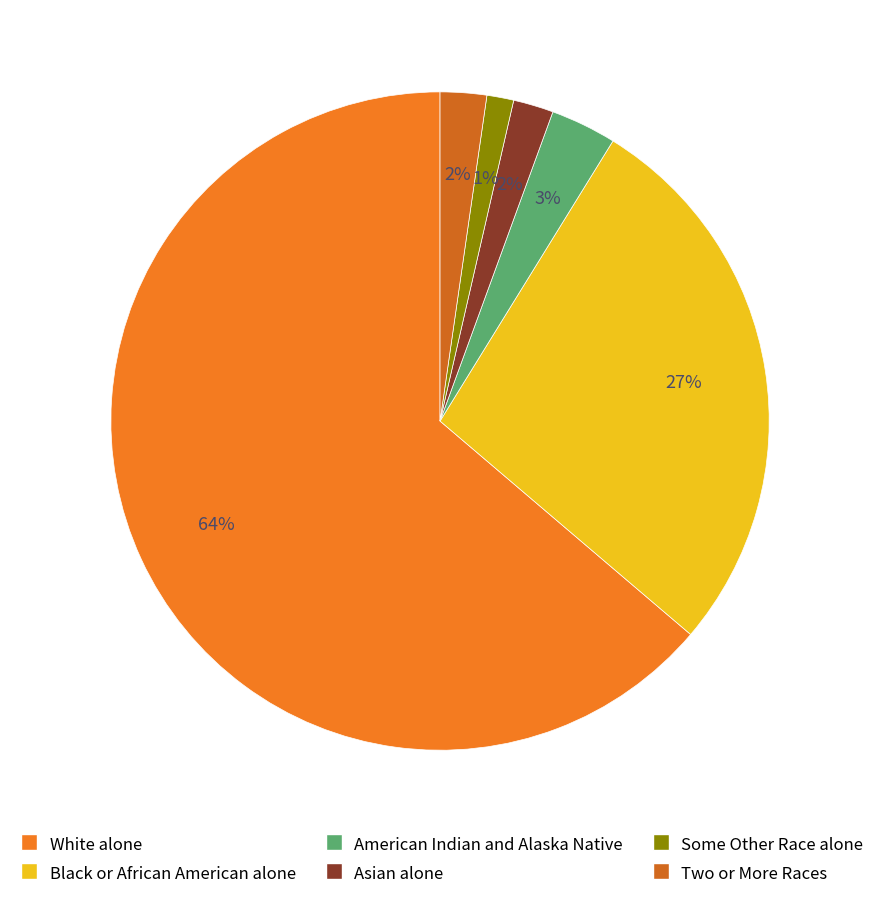

Is there any slice that represents more than half of the pie?

Yes